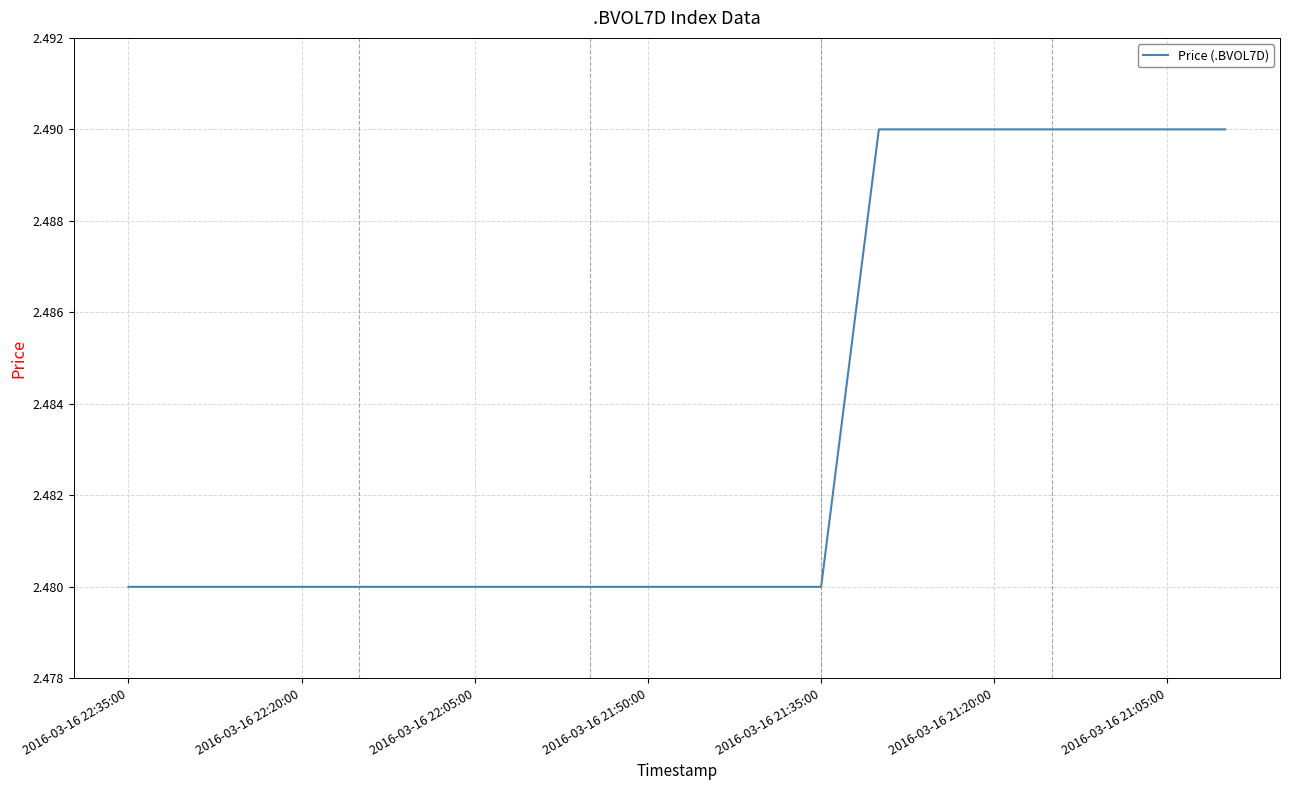

What is the sum of all values?

49.7